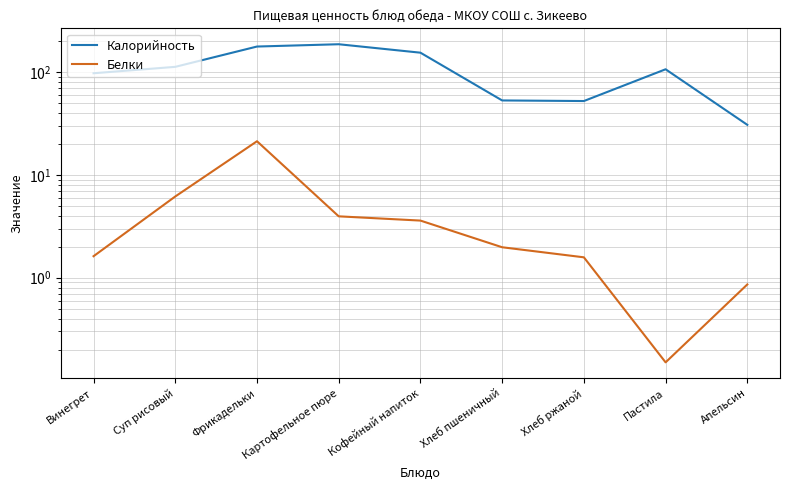

What is the value of the Белки point at the 6th from the left?

2.0